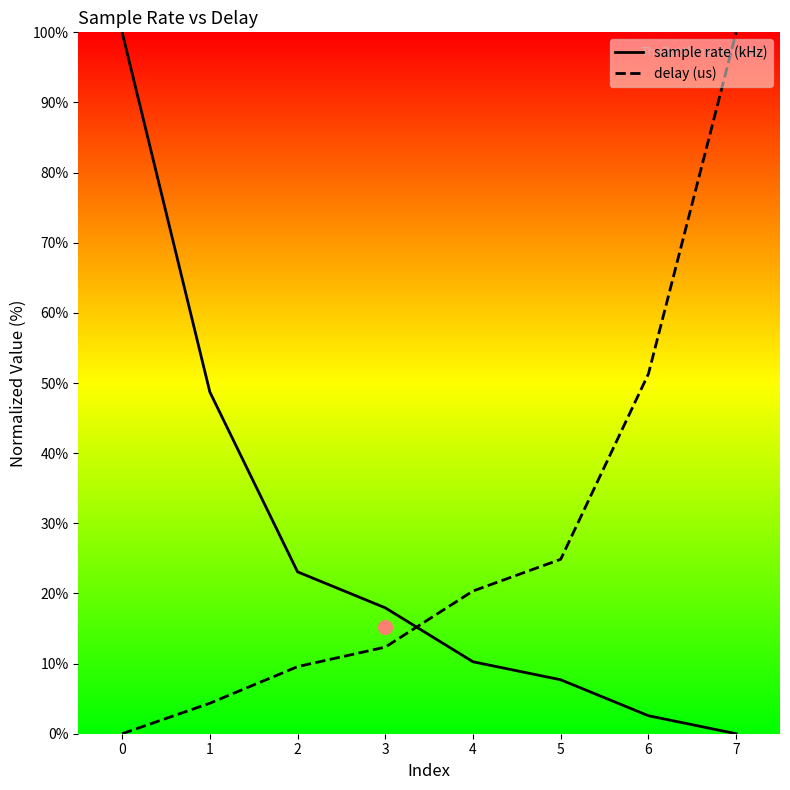

Reading left to right, transcribe all the data shown in this chart.

sample rate (kHz): 0=100.0	1=48.7	2=23.1	3=17.9	4=10.3	5=7.7	6=2.6	7=0.0
delay (us): 0=0.0	1=4.3	2=9.6	3=12.3	4=20.3	5=24.9	6=51.3	7=100.0